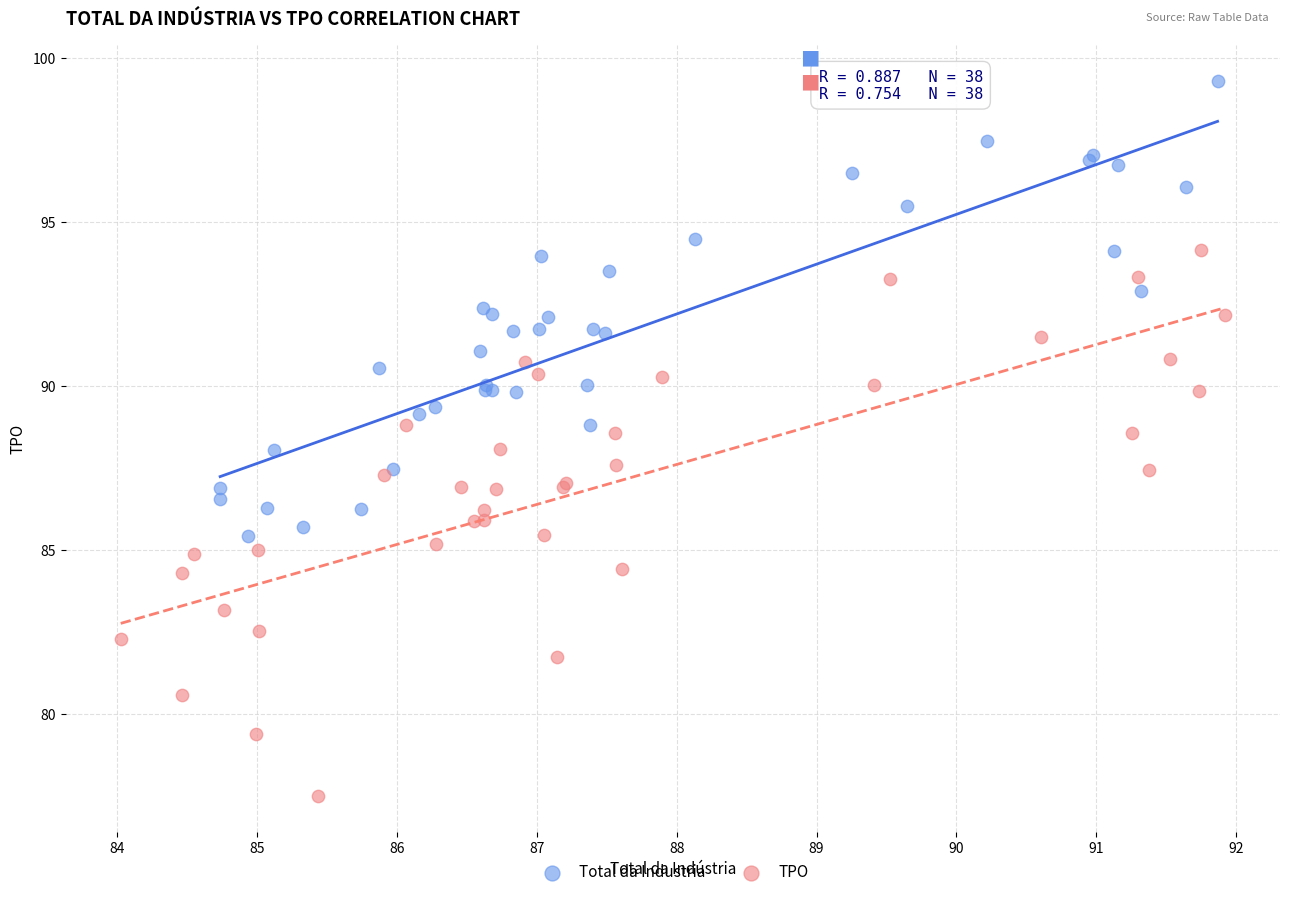

Which series contains the lowest Y value?

TPO